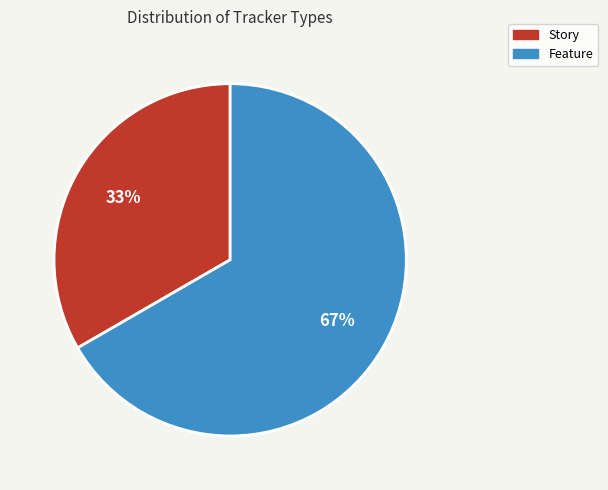

How many segments does this pie chart have?

2